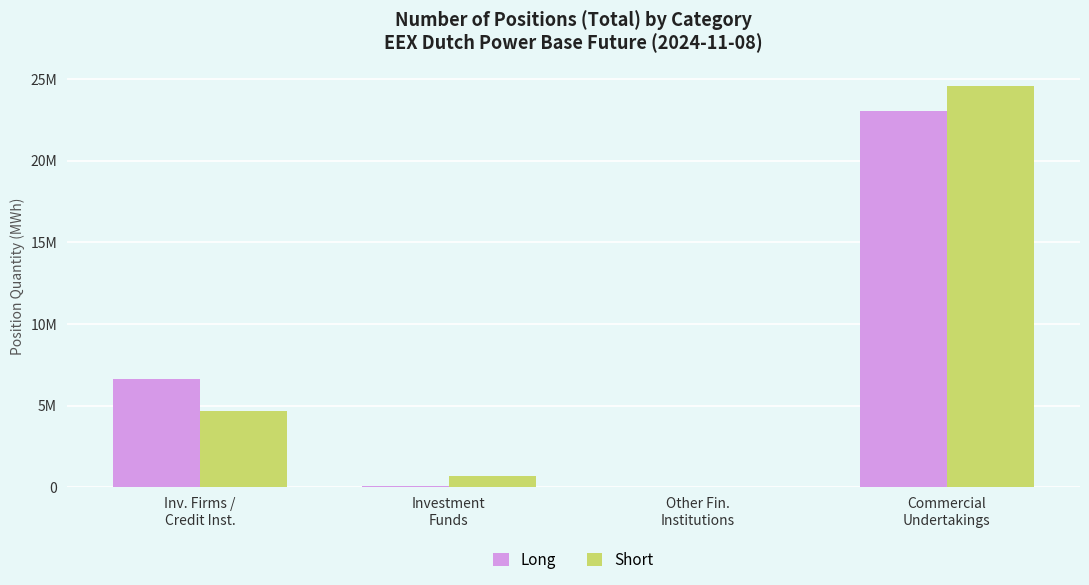

What is the sum of the Short values at Other Fin.
Institutions and Inv. Firms /
Credit Inst.?

4694815